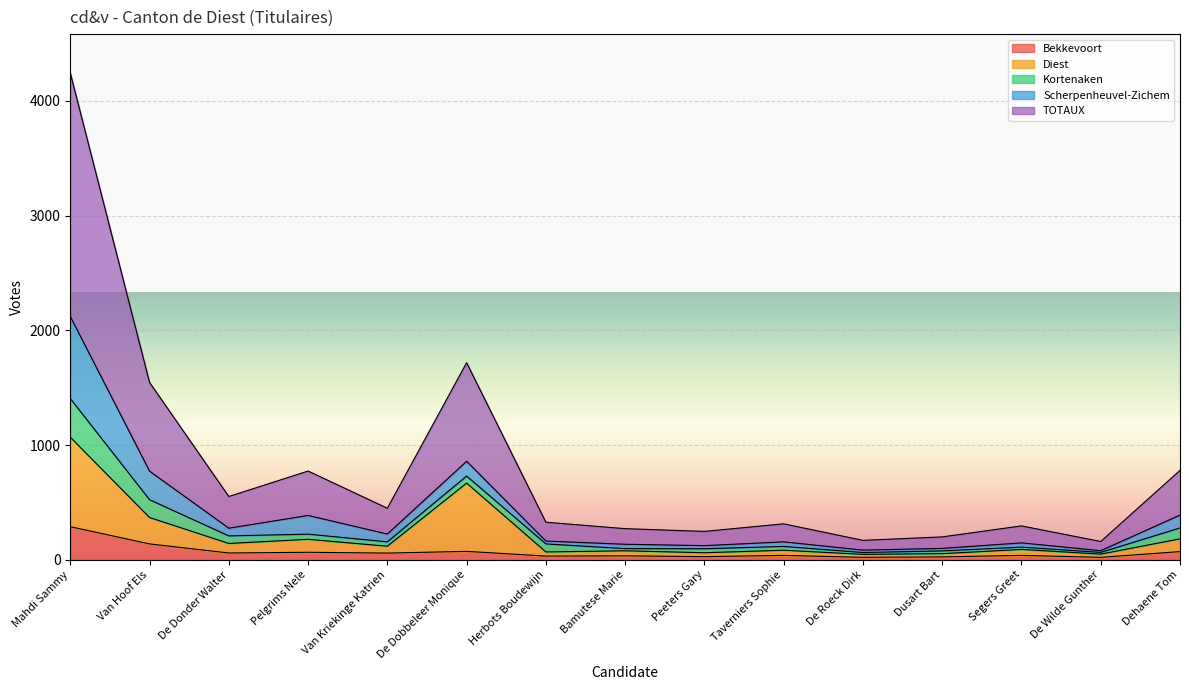

Which series has the largest total across all categories?

TOTAUX